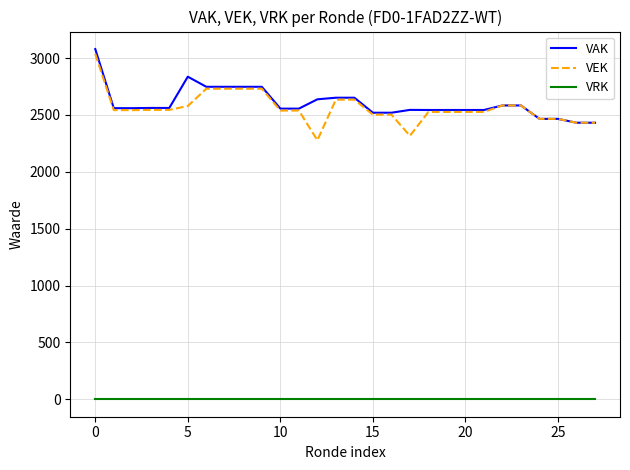

True or false: VEK and VRK intersect in this chart.

False